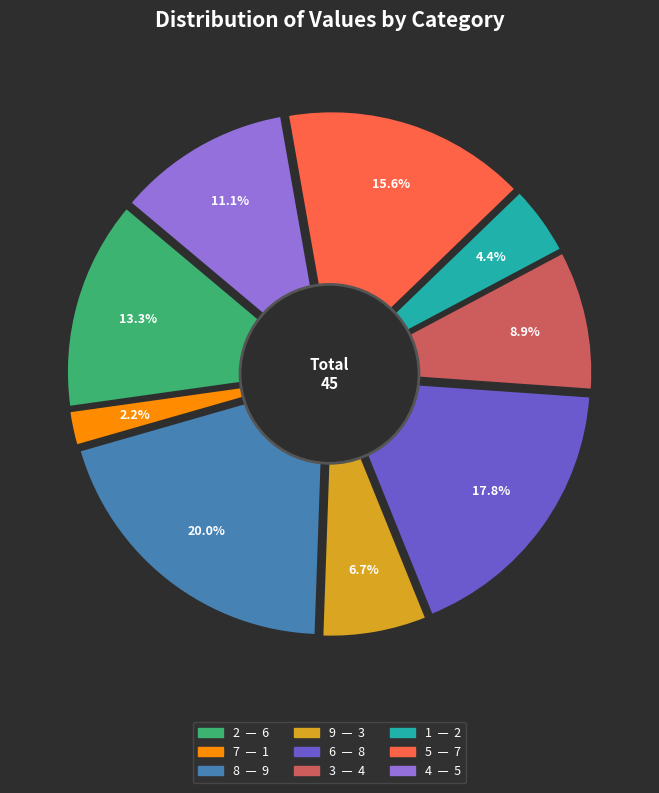

To the nearest percent, what is the difference between the 9 and 3 slice percentages?

2%